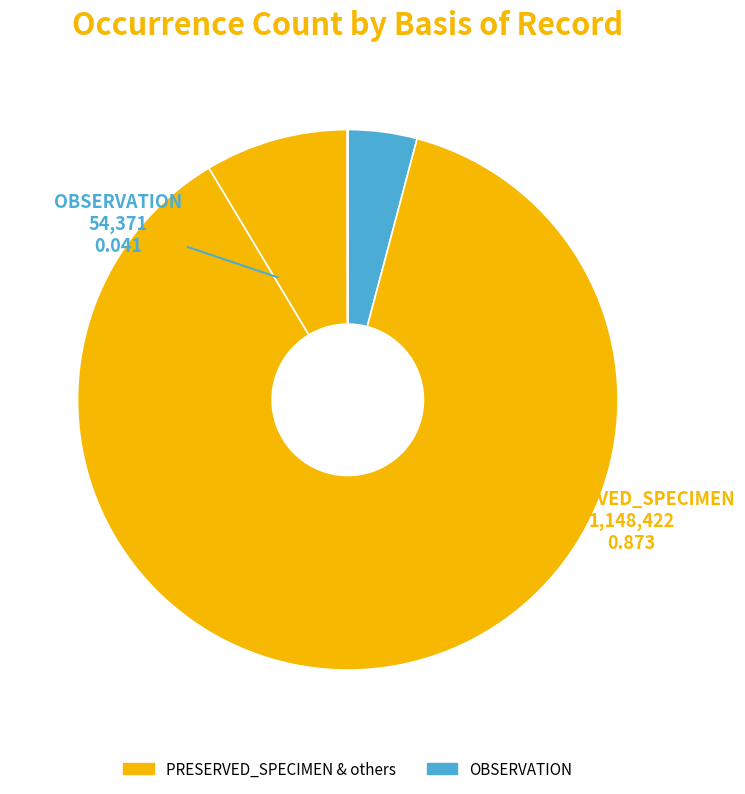

Count the number of slices in the pie.

8